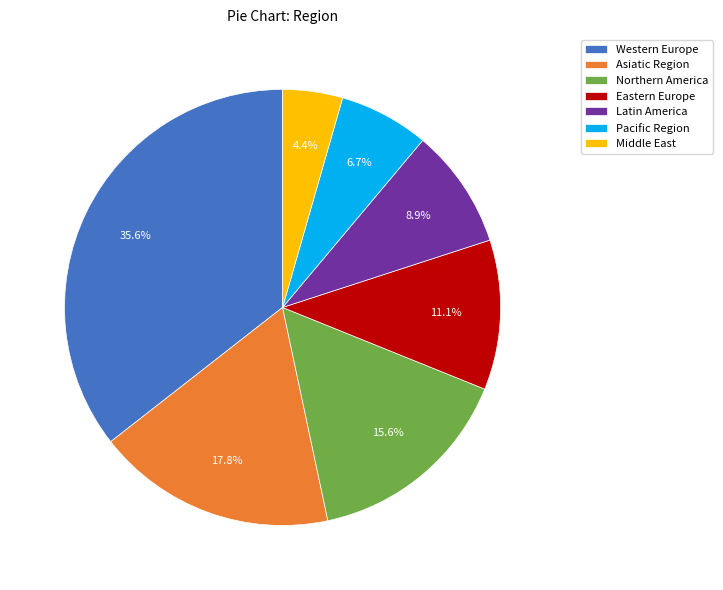

How many slices are in this pie chart?

7